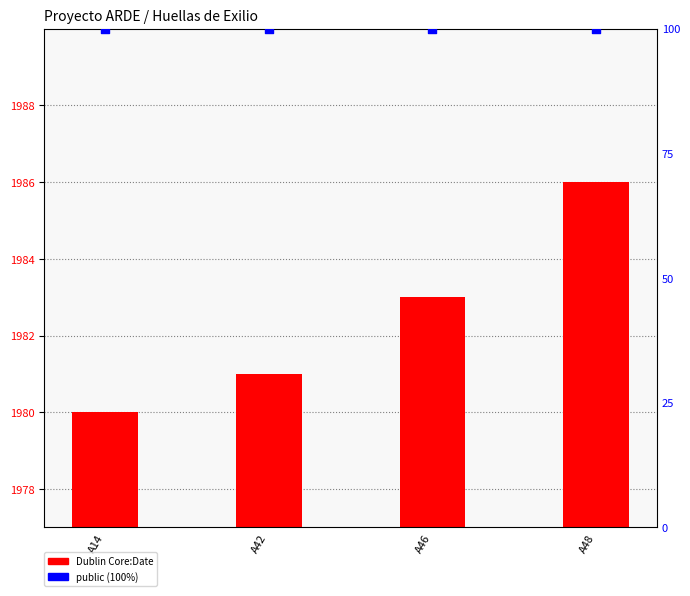

At how many categories does at least one series exceed 1823?

4